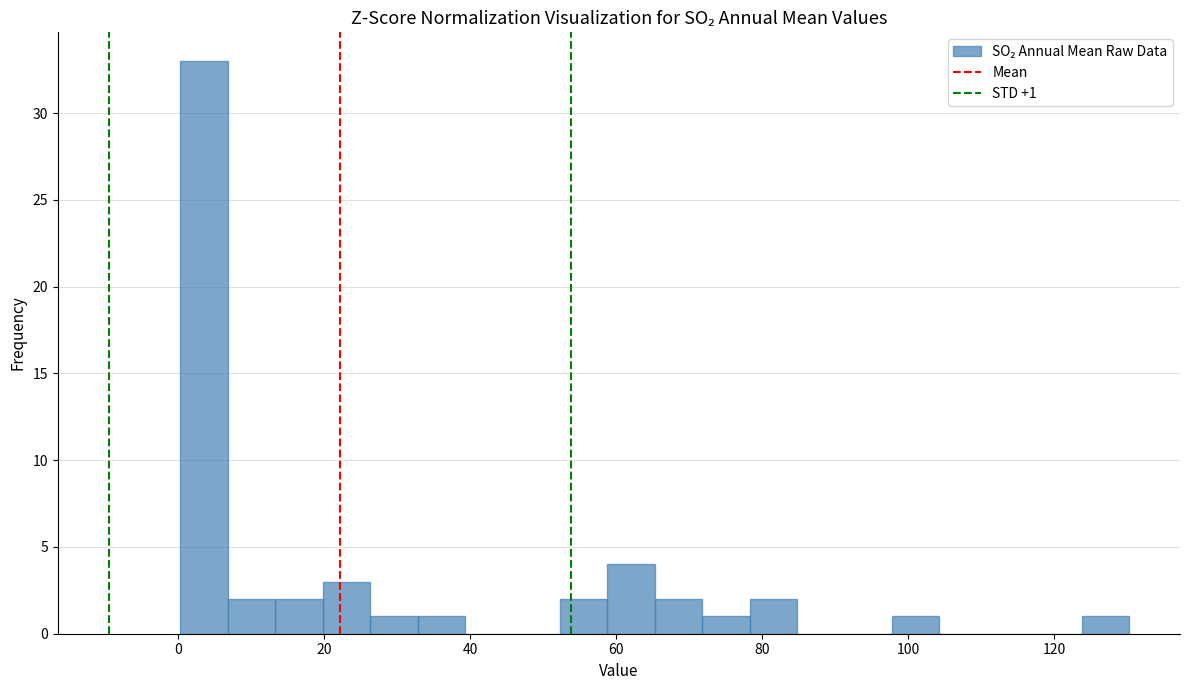

Around what value on the x-axis is the tallest bar? Give the approximate position of its centre, as read against the axis.

4